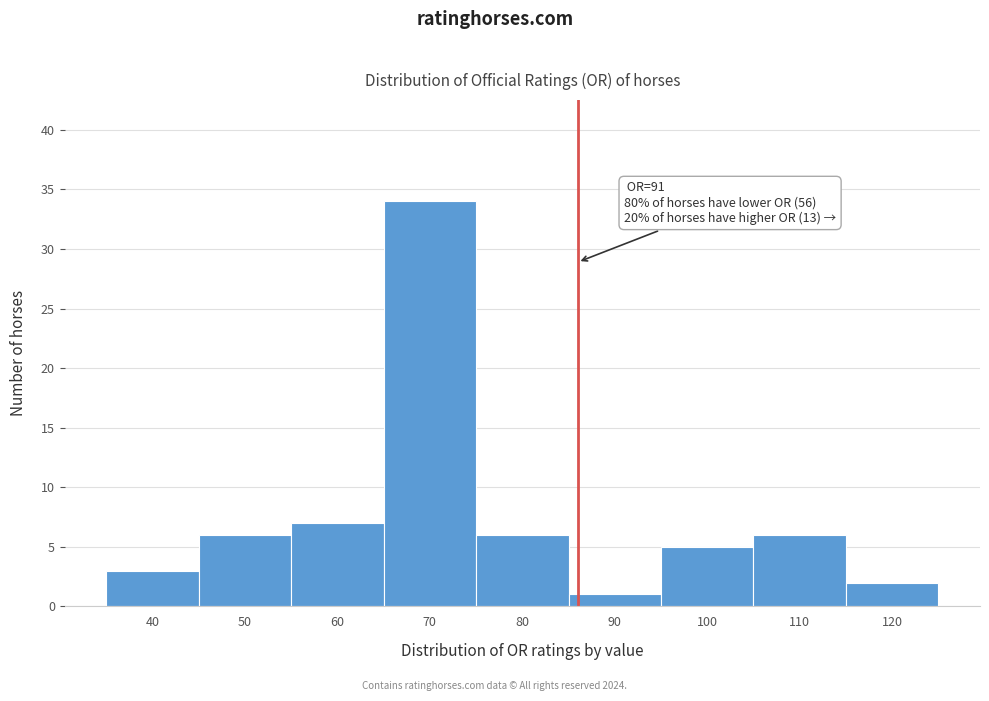

Reading left to right, transcribe all the data shown in this chart.

3	6	7	34	6	1	5	6	2